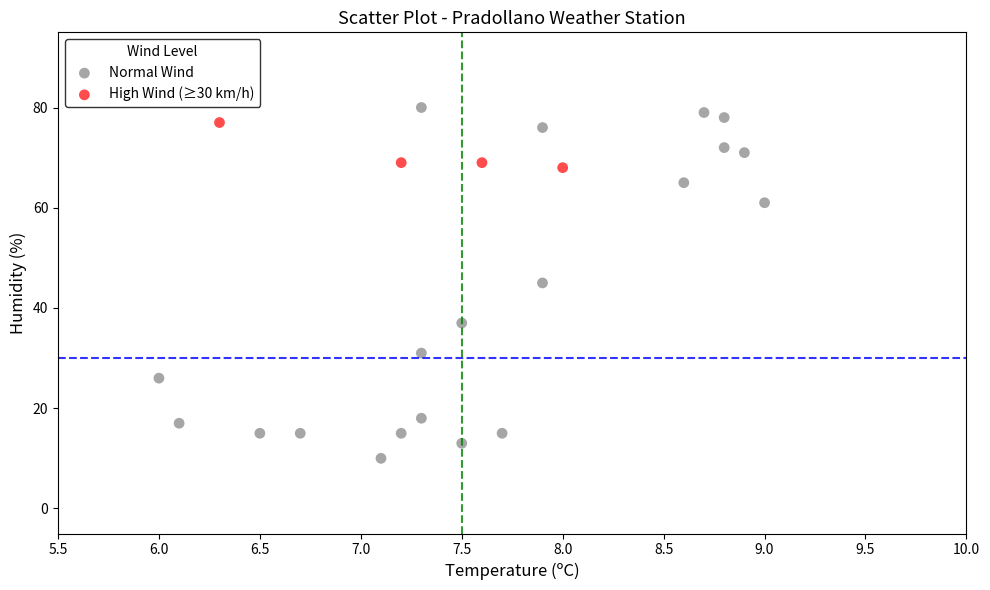

What are all the series names shown in the legend?

Normal Wind, High Wind (≥30 km/h)